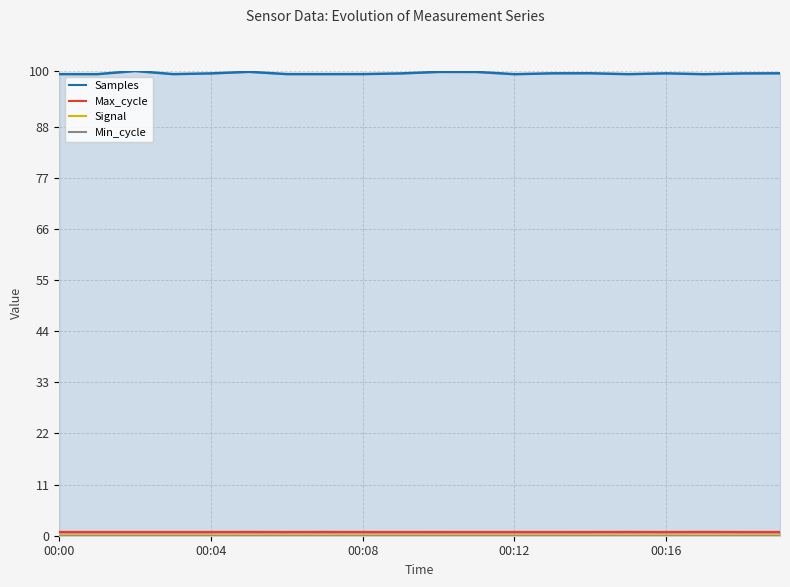

What is the difference between the highest and lowest values at 18?

99.5